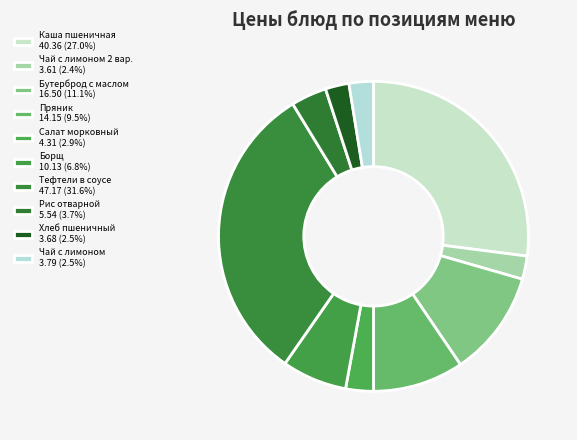

Count the number of slices in the pie.

10